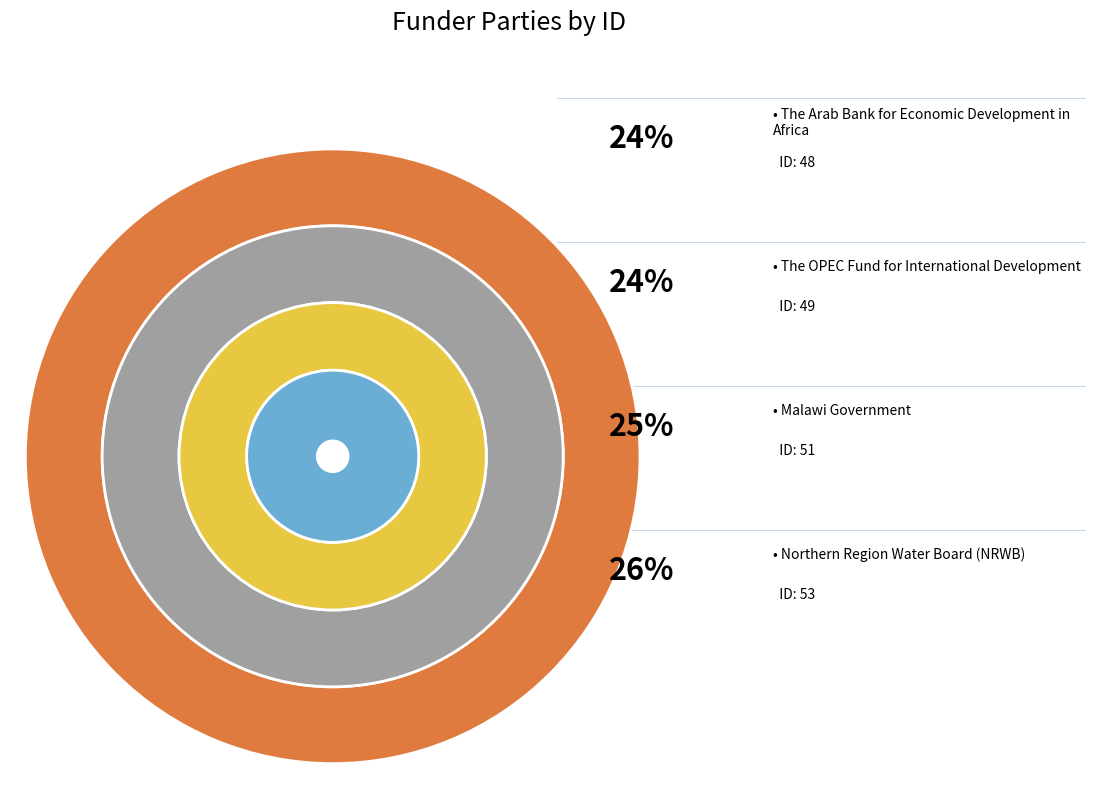

Which slice is the smallest?

The Arab Bank for Economic Development in Africa